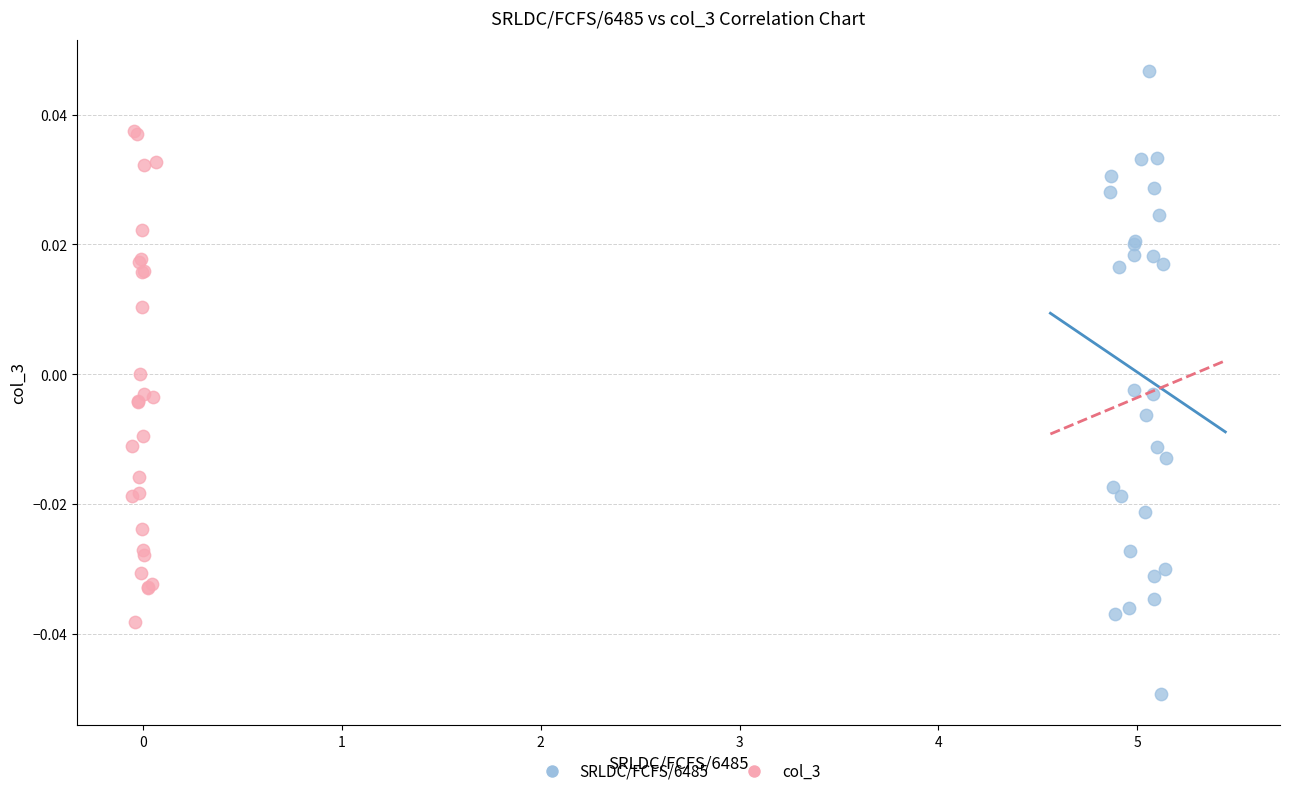

Which series has the largest Y range (max minus min)?

SRLDC/FCFS/6485